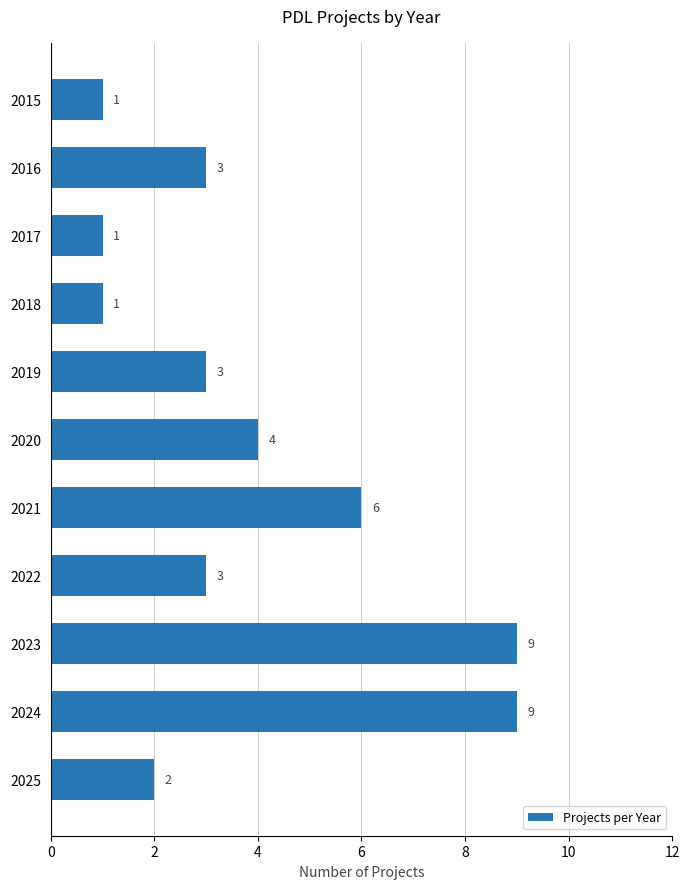

How many values are between 1 and 6?

9